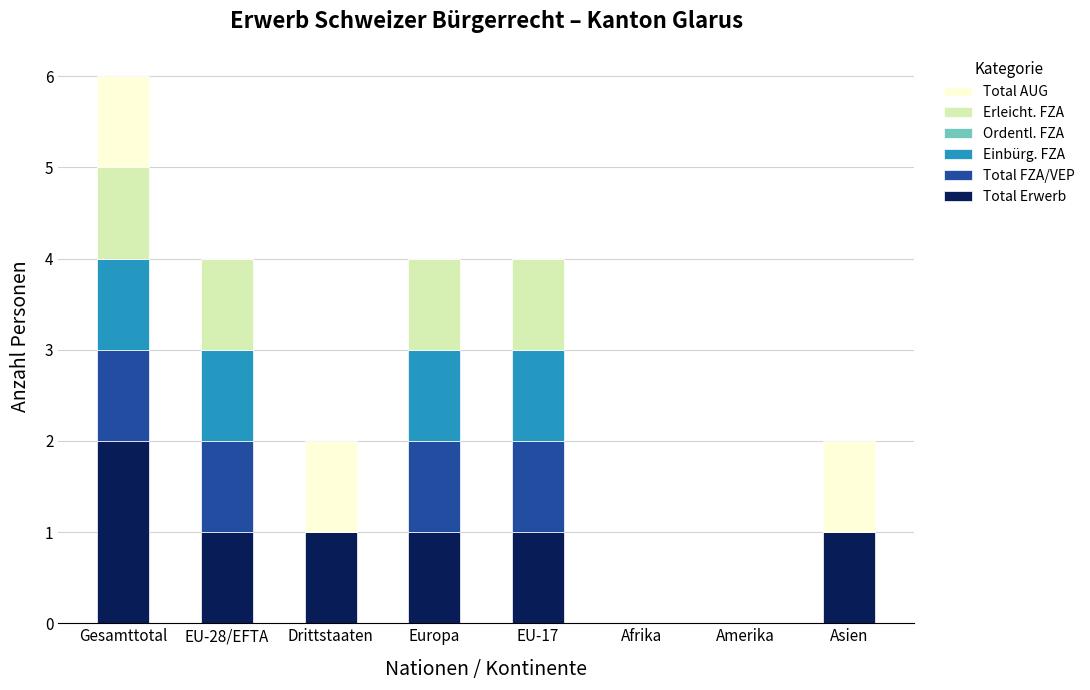

Which category has the highest value in the Total Erwerb series?

Gesamttotal